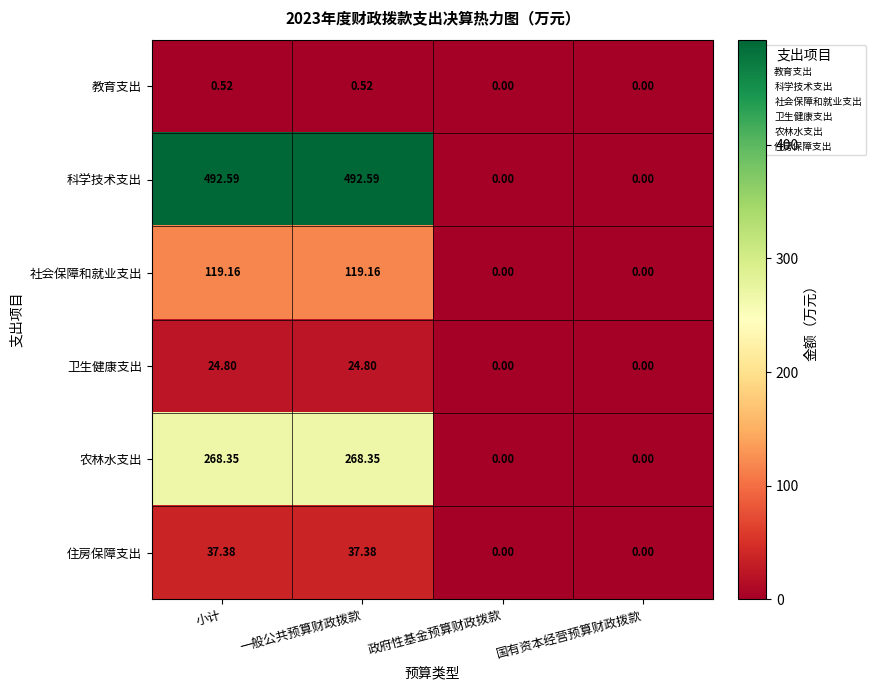

Rank the series at 小计 from lowest to highest value.

教育支出, 卫生健康支出, 住房保障支出, 社会保障和就业支出, 农林水支出, 科学技术支出